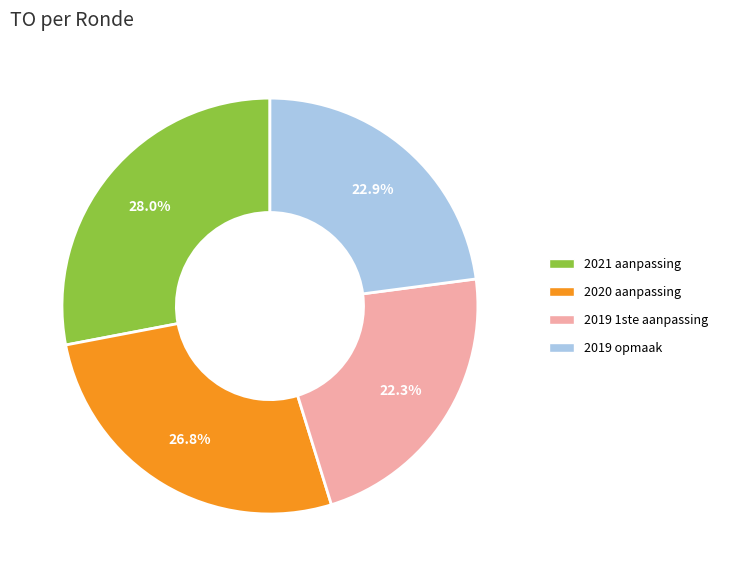

What is the smallest slice in the pie chart?

2019 1ste aanpassing